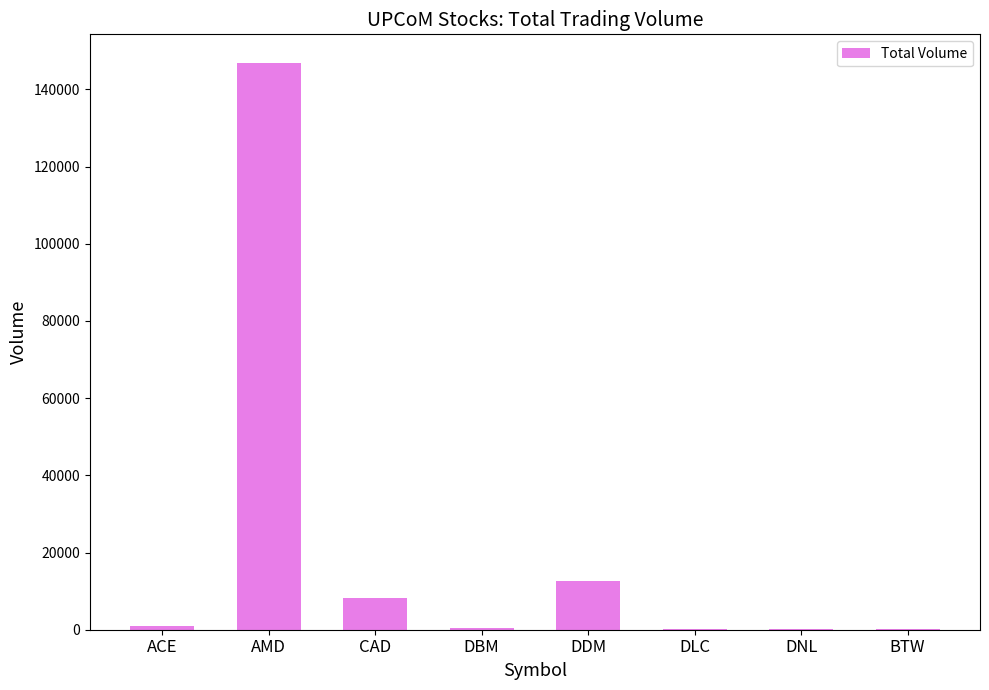

How many series are shown in this chart?

1